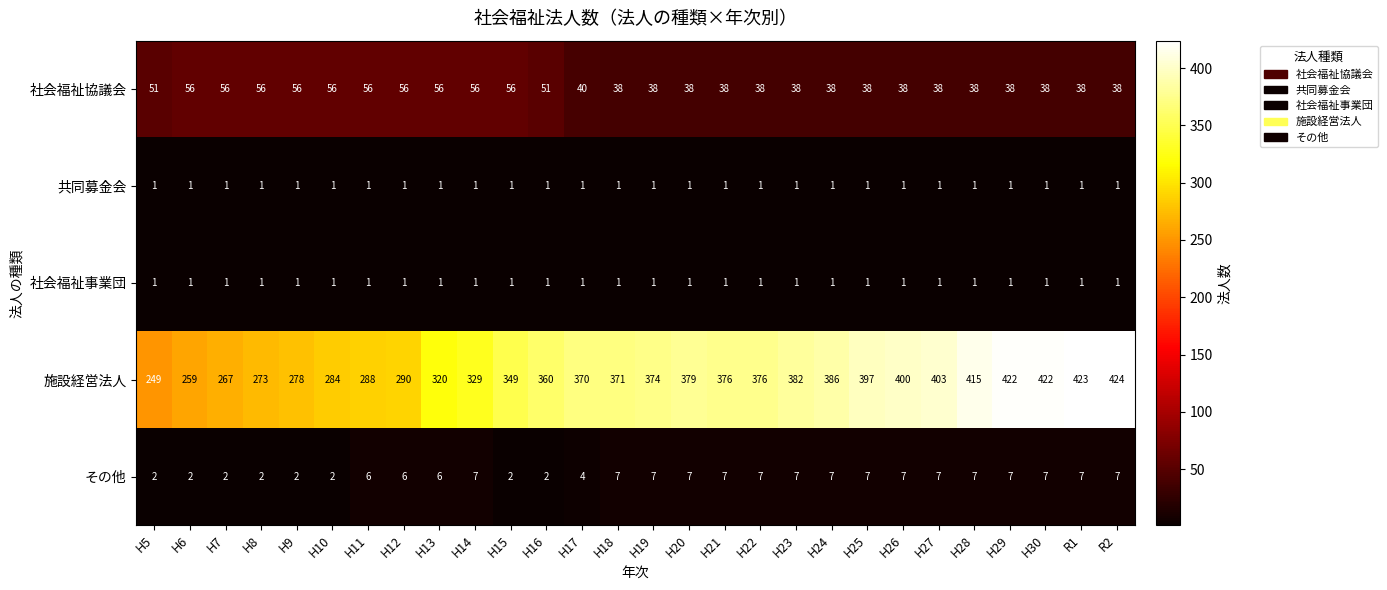

What is the average value of the 社会福祉協議会 series?

45